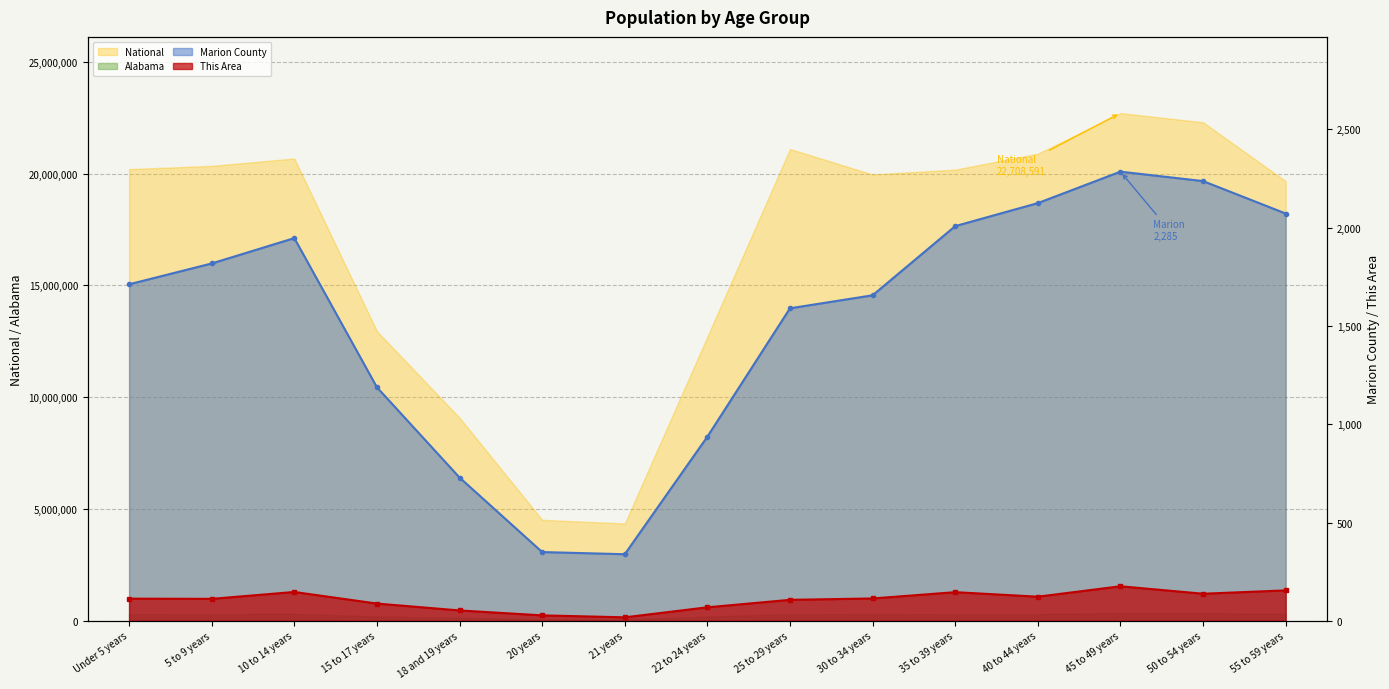

True or false: This Area and Marion County intersect in this chart.

False